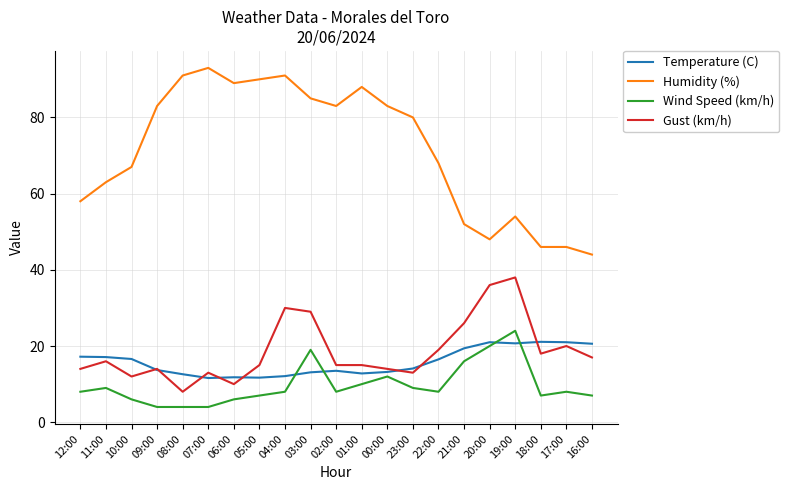

What is the difference between the highest and lowest values at 09:00?

79.0